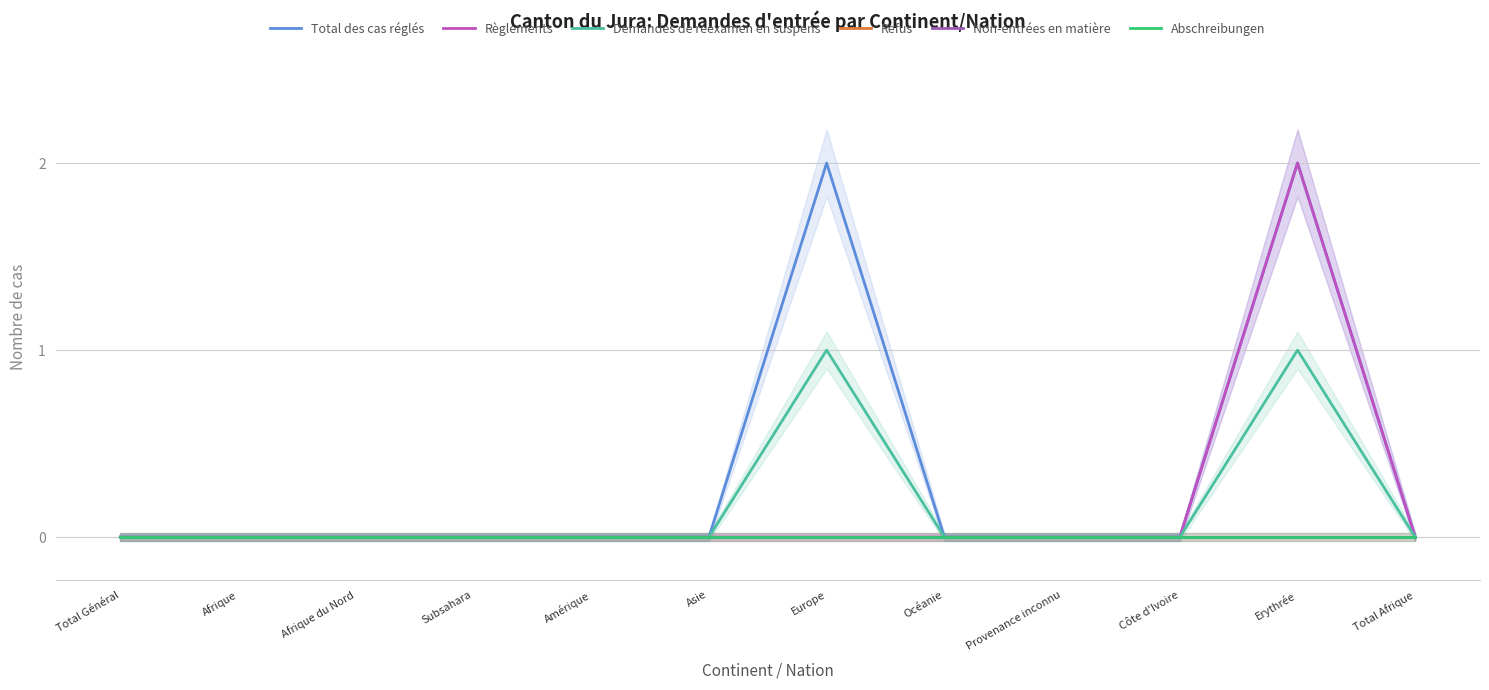

At which category is the sum across all series the highest?

Erythrée